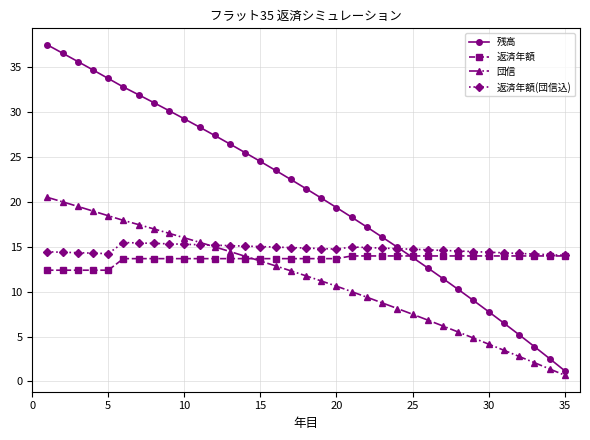

What is the value of the 残高 point at the 9th from the left?

30.2